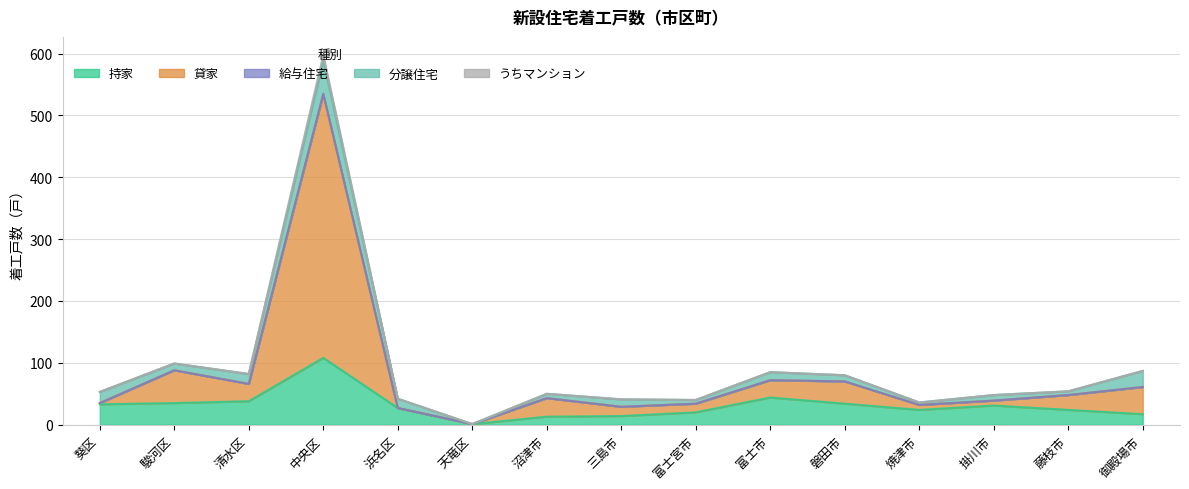

How many values in the 持家 series are below 27?

7